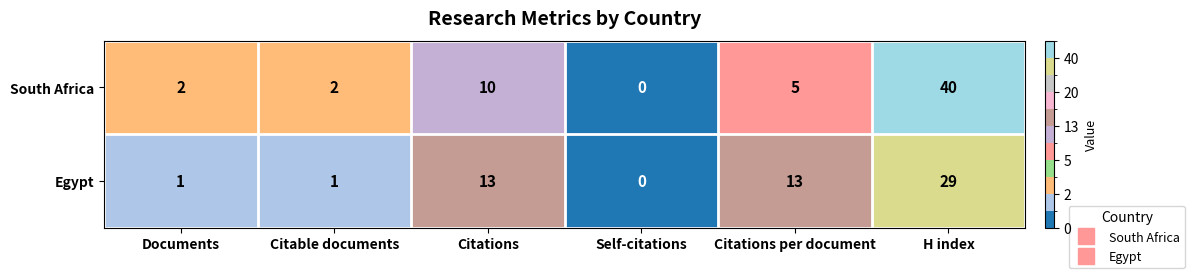

Which series changed the most between Citable documents and Citations?

Egypt